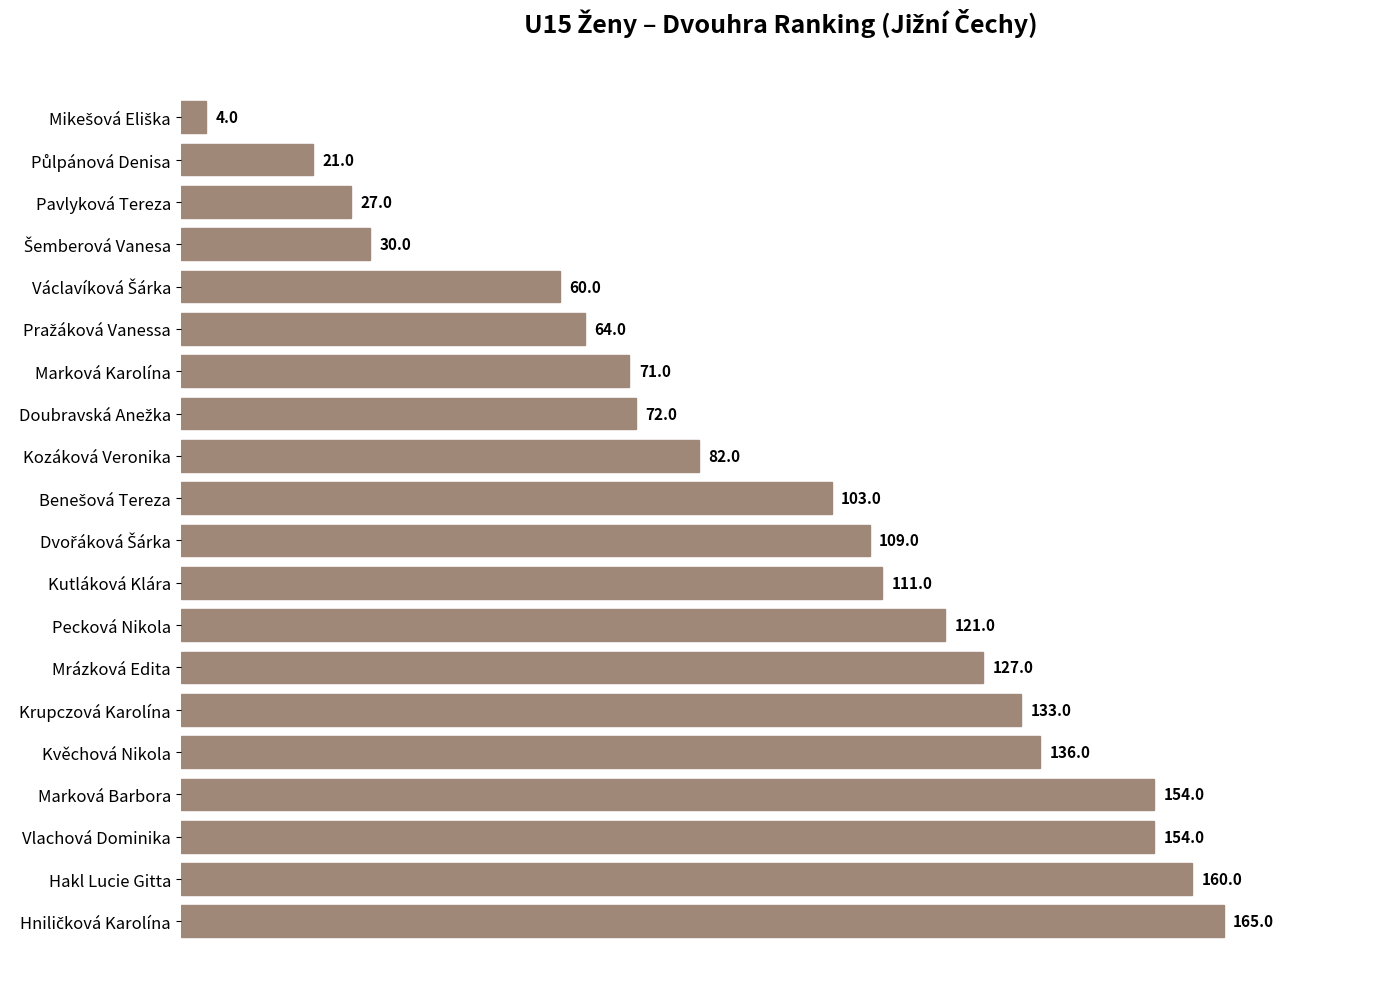

Reading bottom to top, list all the values displayed in this chart.

165	160	154	154	136	133	127	121	111	109	103	82	72	71	64	60	30	27	21	4